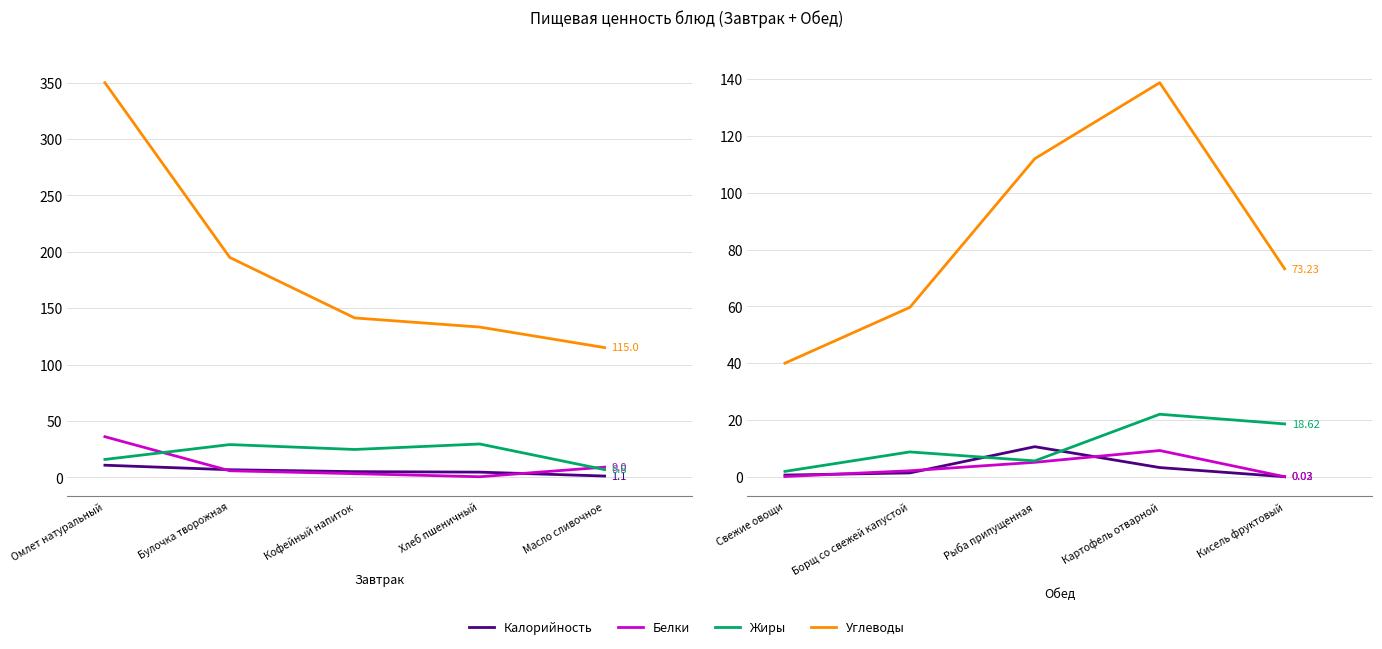

At which category does Жиры reach its first local peak?

Борщ со свежей капустой